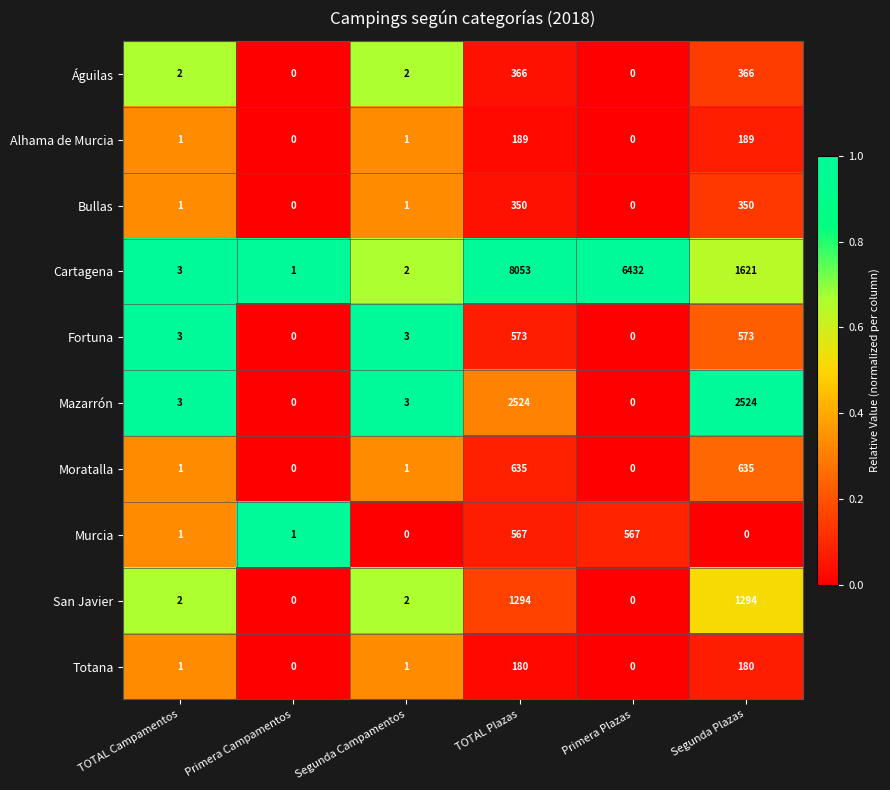

The Águilas series shows 0 at Primera Campamentos. True or false?

True